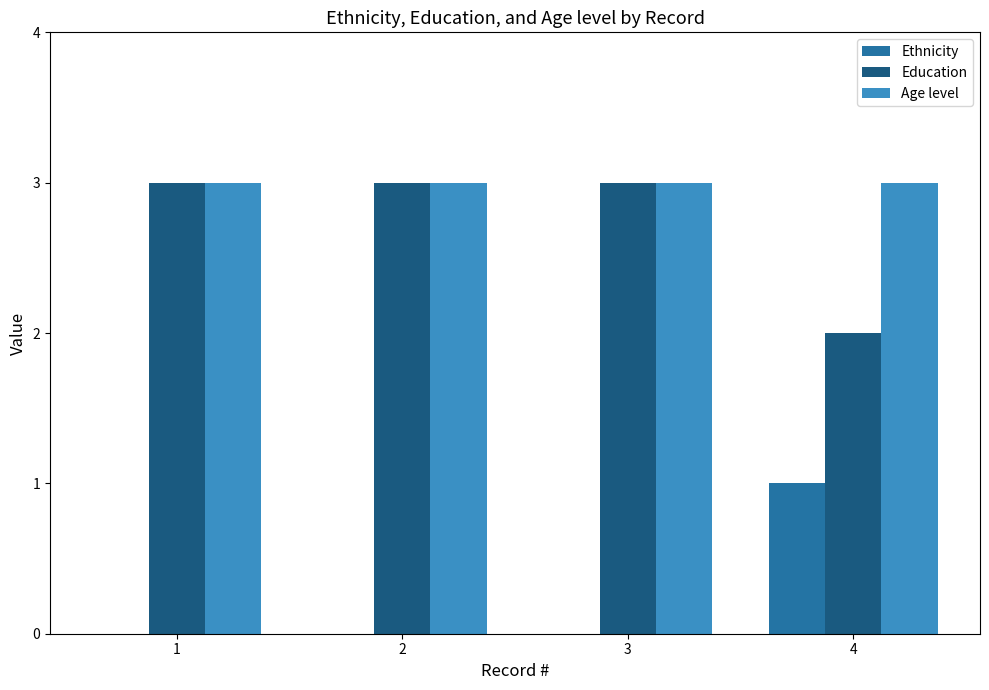

What is the maximum value shown in the chart?

3